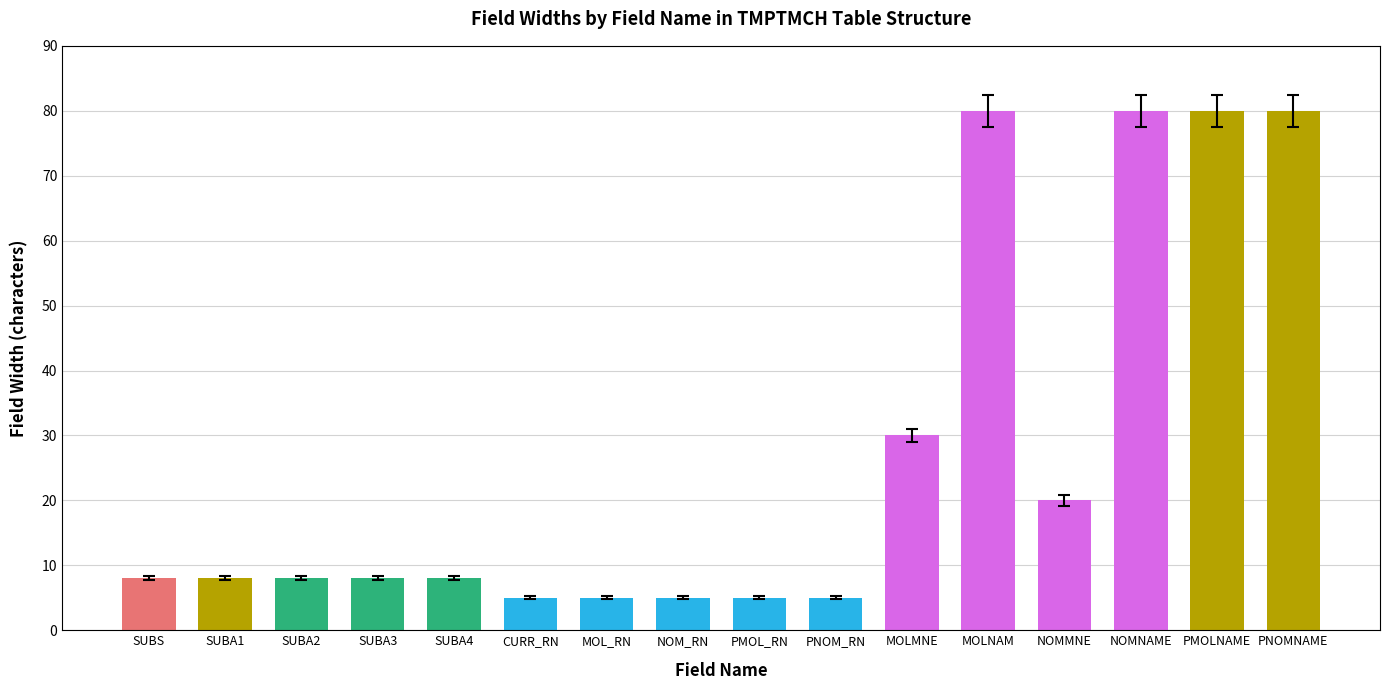

True or false: the data shows 5 at CURR_RN.

True